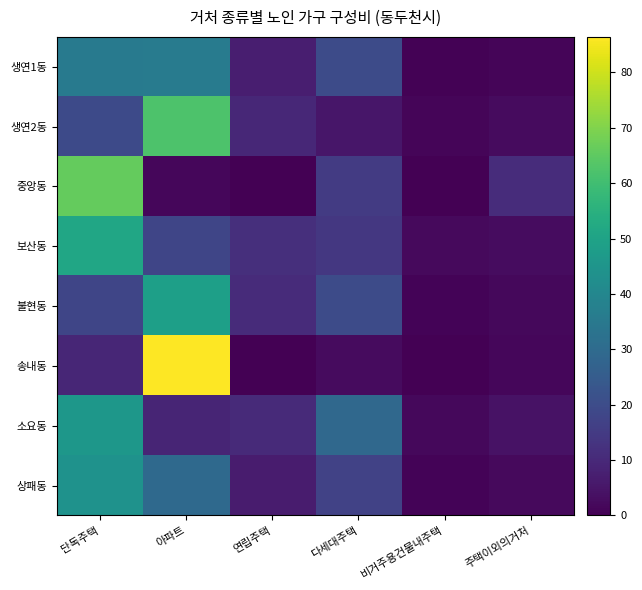

Reading left to right, what are all the values shown in this chart?

생연1동: 단독주택=35.1	아파트=36.1	연립주택=7.4	다세대주택=19.8	비거주용건물내주택=0.5	주택이외의거처=1.2
생연2동: 단독주택=19.3	아파트=62.3	연립주택=9.5	다세대주택=5.1	비거주용건물내주택=1.1	주택이외의거처=2.6
중앙동: 단독주택=65.9	아파트=1.5	연립주택=0.0	다세대주택=14.9	비거주용건물내주택=0.0	주택이외의거처=10.9
보산동: 단독주택=51.0	아파트=18.2	연립주택=11.8	다세대주택=13.9	비거주용건물내주택=2.2	주택이외의거처=2.9
불현동: 단독주택=18.0	아파트=48.9	연립주택=10.6	다세대주택=19.9	비거주용건물내주택=0.8	주택이외의거처=1.8
송내동: 단독주택=9.2	아파트=86.4	연립주택=0.0	다세대주택=2.6	비거주용건물내주택=0.0	주택이외의거처=1.4
소요동: 단독주택=45.7	아파트=8.8	연립주택=10.2	다세대주택=29.3	비거주용건물내주택=1.7	주택이외의거처=4.2
상패동: 단독주택=44.0	아파트=29.4	연립주택=6.7	다세대주택=17.0	비거주용건물내주택=0.7	주택이외의거처=2.2